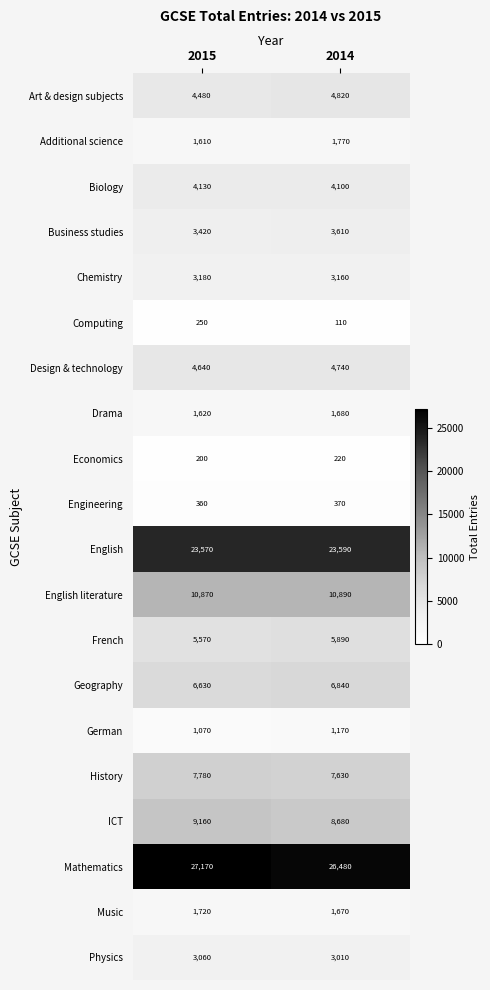

Which category has the lowest value in the Business studies series?

2015